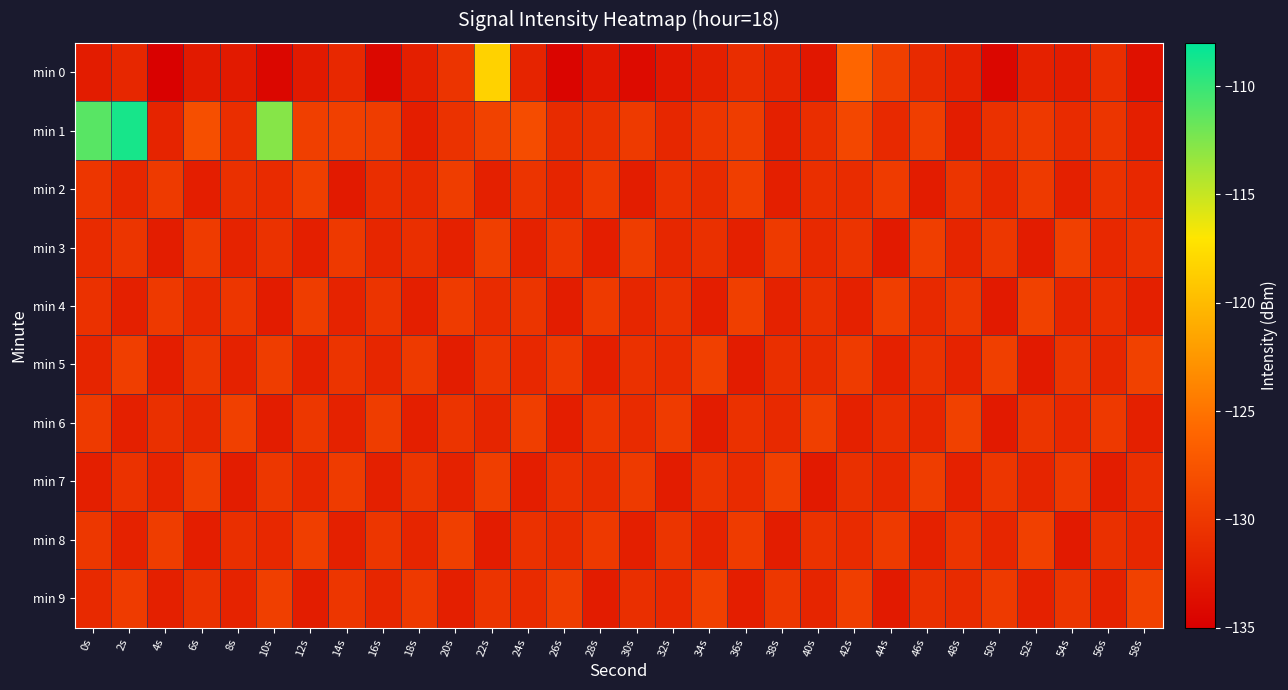

Which has a higher value, 2s or 52s?

2s